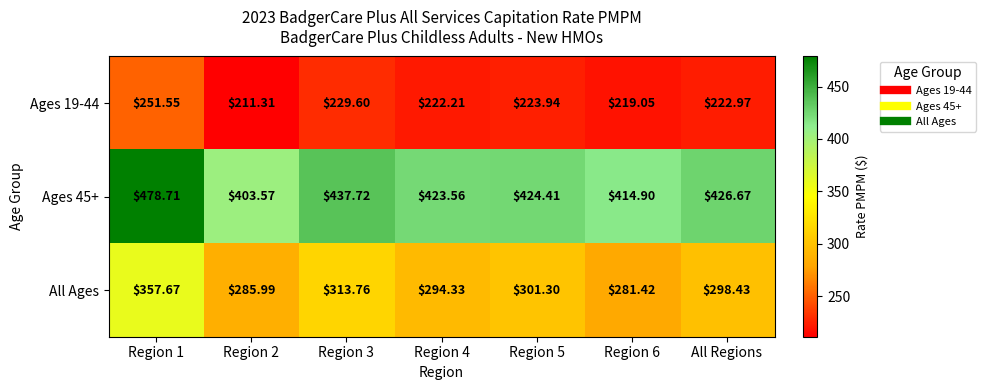

What is the total value across all series at Region 4?

940.1